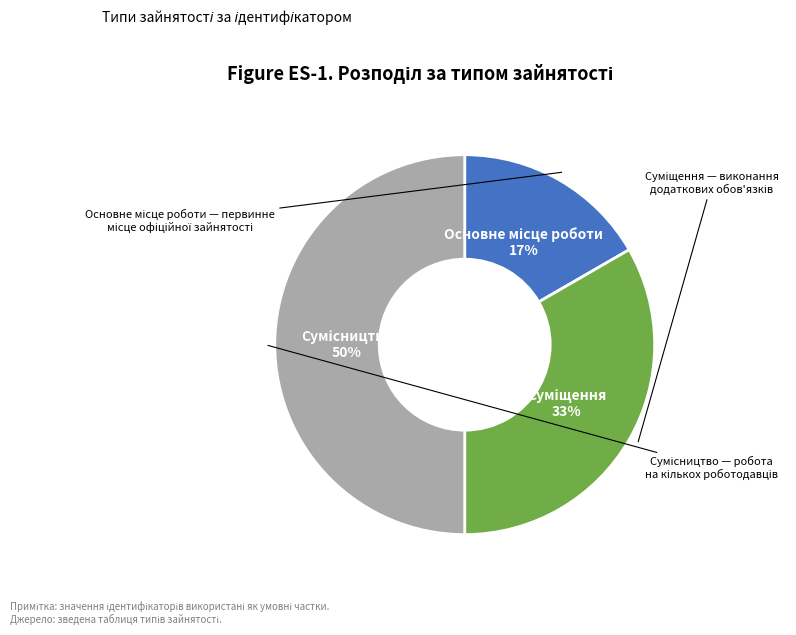

How many slices are in this pie chart?

3